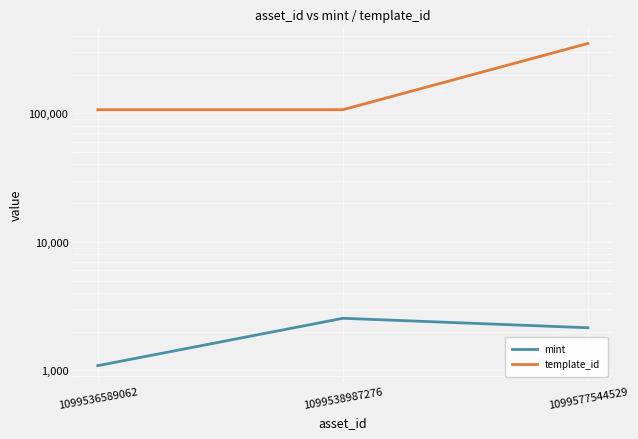

What is the average value of the mint series?

1925